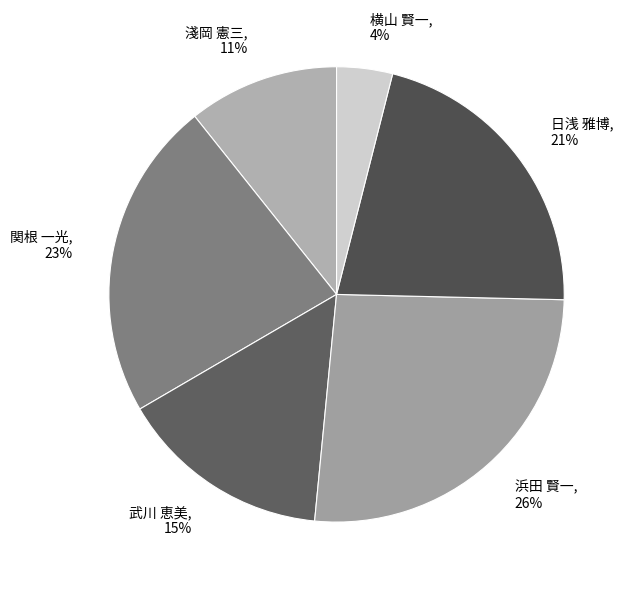

True or false: 関根 一光, 23% accounts for 23% of the total.

True